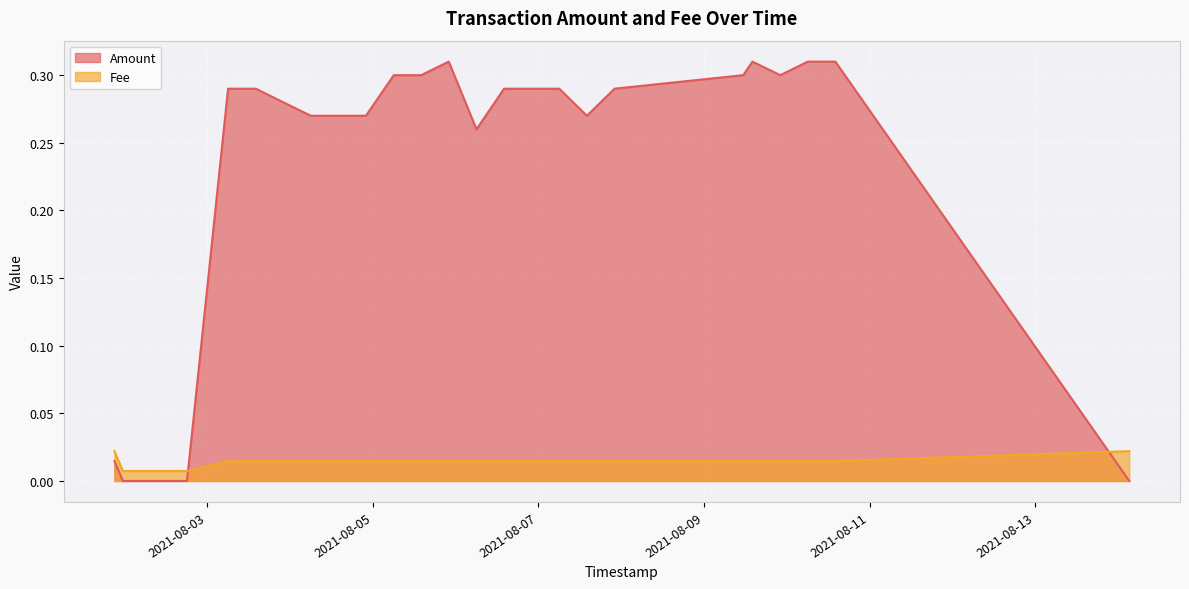

Where is Fee nearest to the value 0?

2021-08-02 18:09:38